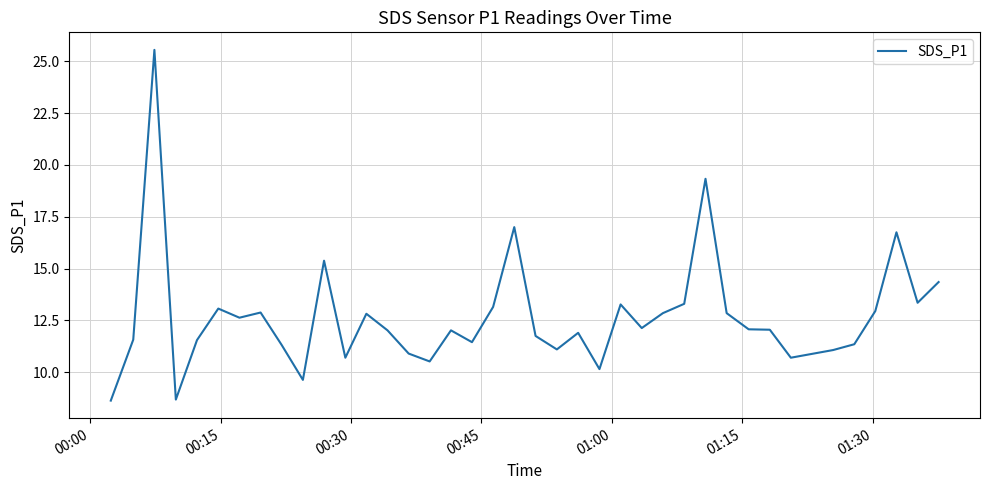

What is the difference between the maximum and minimum values?

16.9